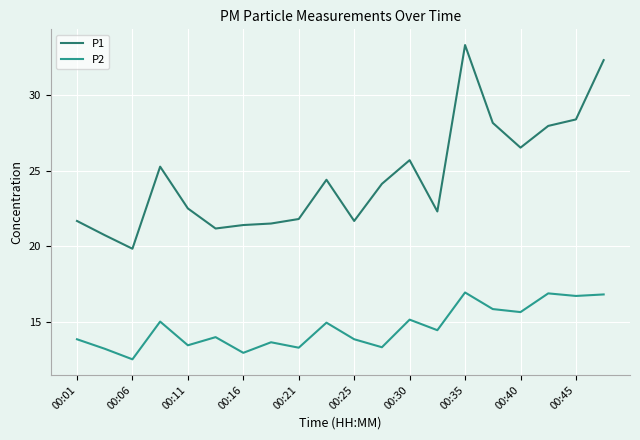

What is the minimum value for P2?

12.5